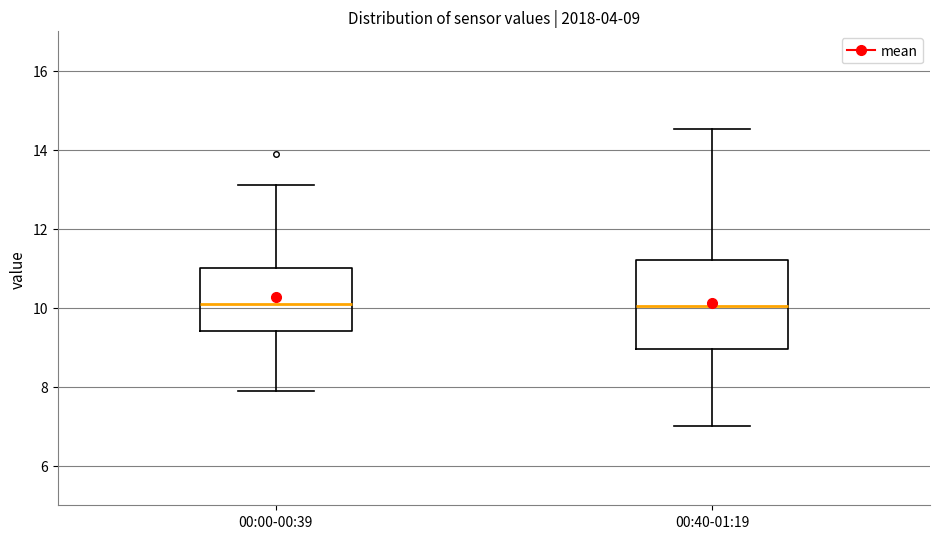

Which box is the tallest, from its lower edge to its upper edge?

00:40-01:19